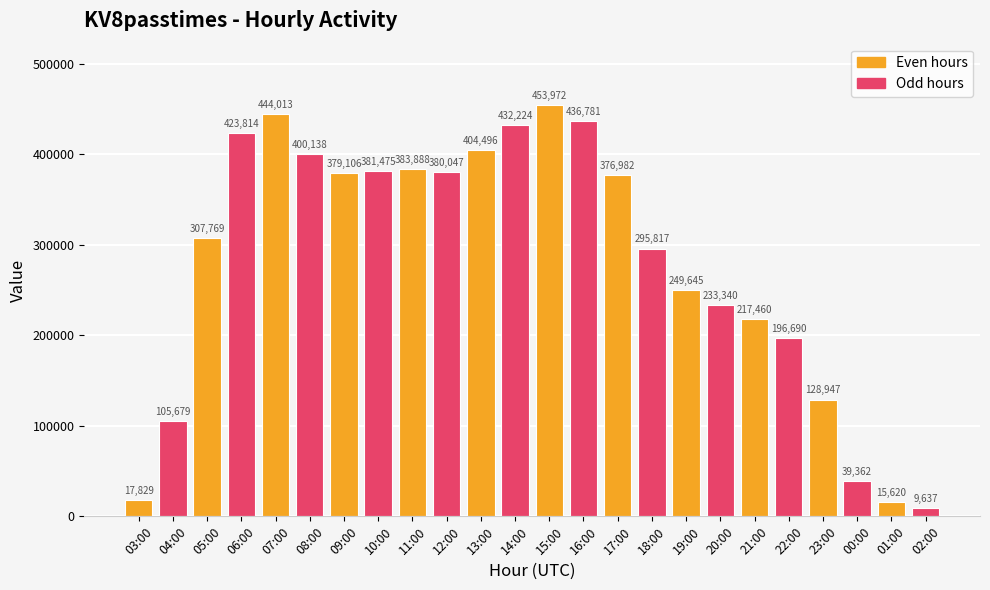

The chart shows a value of 464312 at 18:00. True or false?

False